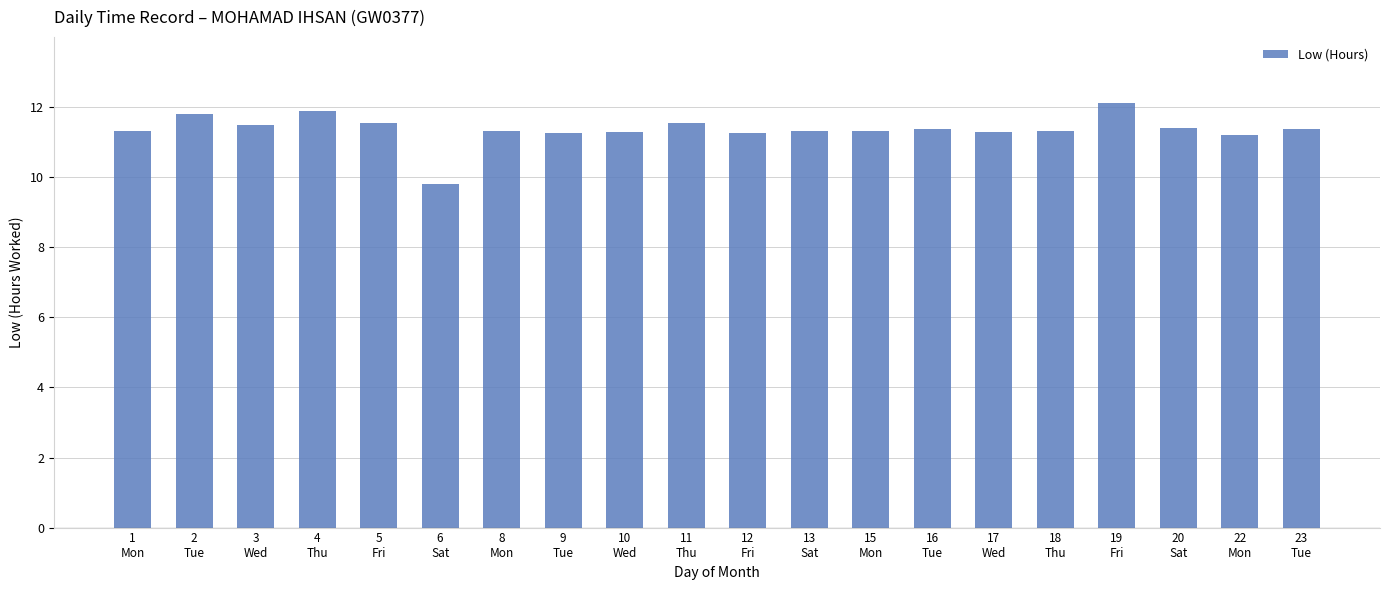

What is the smallest value displayed?

9.8